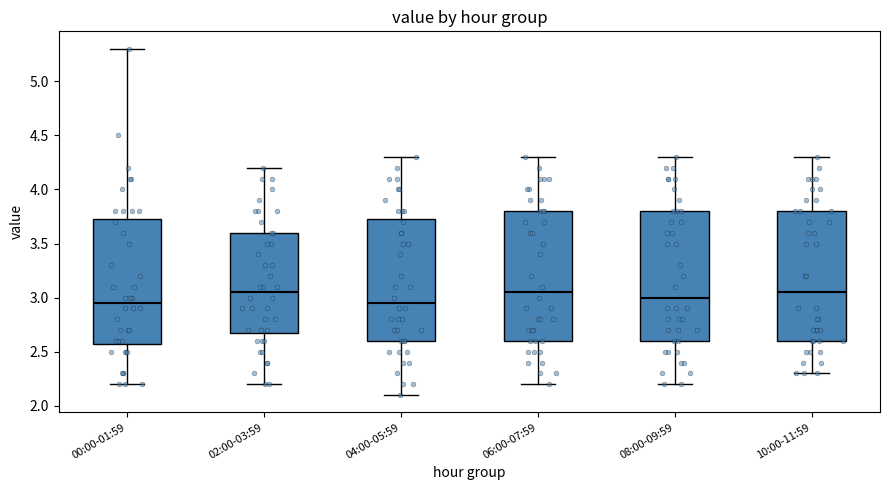

Reading left to right, transcribe this box plot: for each box, give where its median line is, the range the box spans, and where its two whiskers end, as read against the y-axis. The values are not printed on the chart, so give them approximately, as read against the axis.

00:00-01:59: median 2.95, box 2.60 to 3.75, whiskers 2.20 to 5.30
02:00-03:59: median 3.05, box 2.70 to 3.60, whiskers 2.20 to 4.20
04:00-05:59: median 2.95, box 2.60 to 3.75, whiskers 2.10 to 4.30
06:00-07:59: median 3.05, box 2.60 to 3.80, whiskers 2.20 to 4.30
08:00-09:59: median 3.00, box 2.60 to 3.80, whiskers 2.20 to 4.30
10:00-11:59: median 3.05, box 2.60 to 3.80, whiskers 2.30 to 4.30